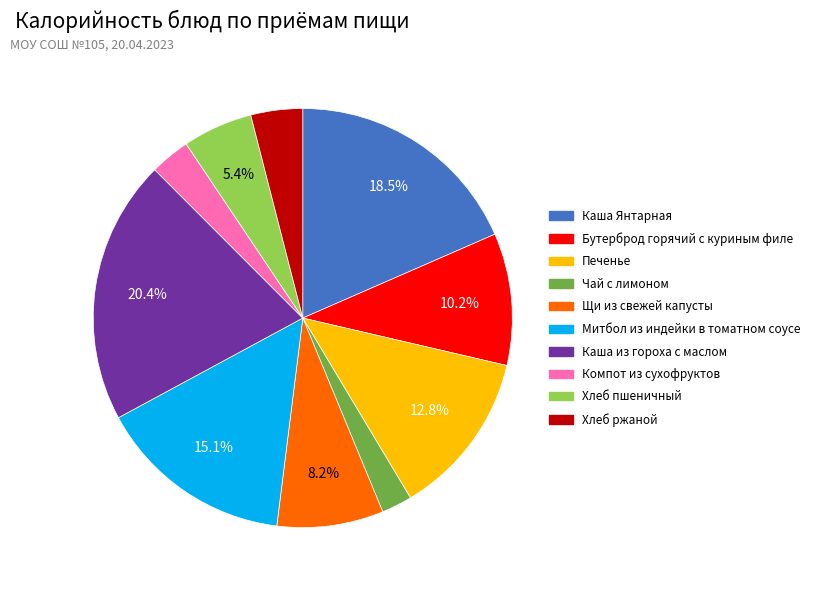

To the nearest percent, what is the difference between the largest and smallest slice percentages?

18%